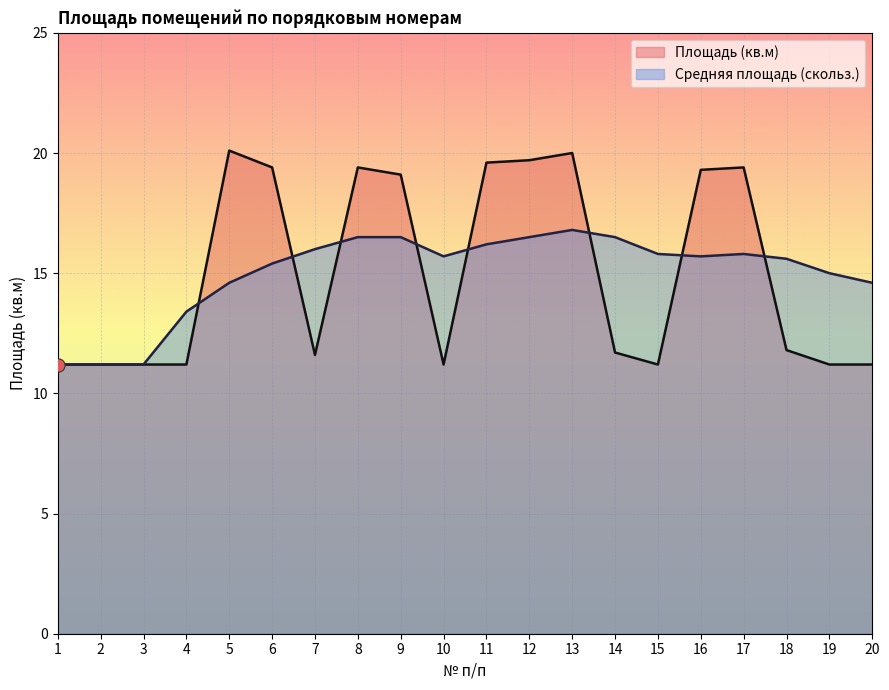

At how many categories does at least one series exceed 18?

9